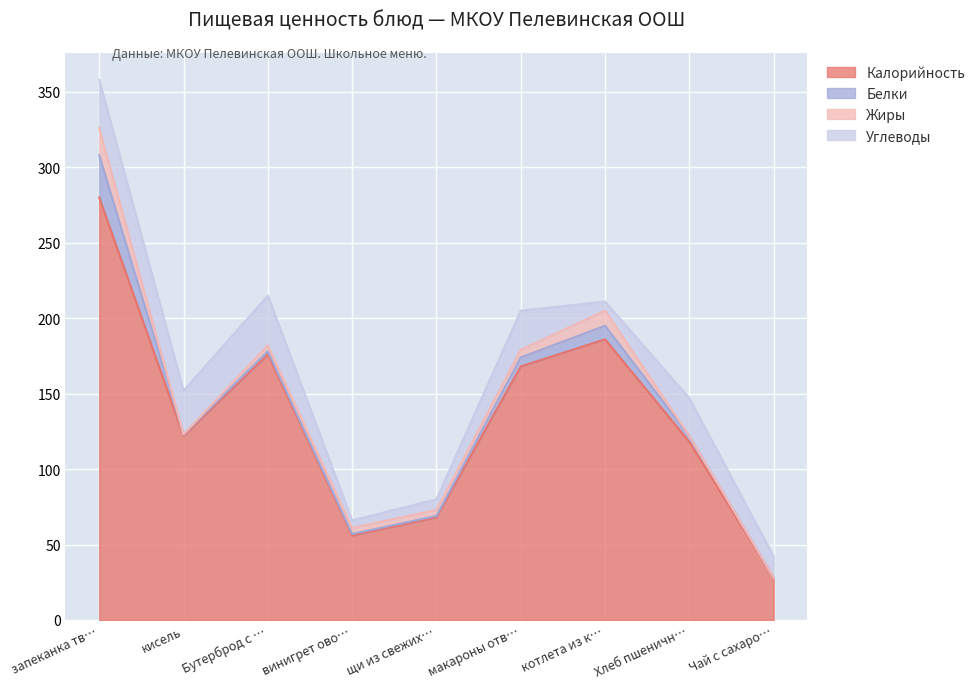

What is the label of the 9th point from the right?

запеканка творожная